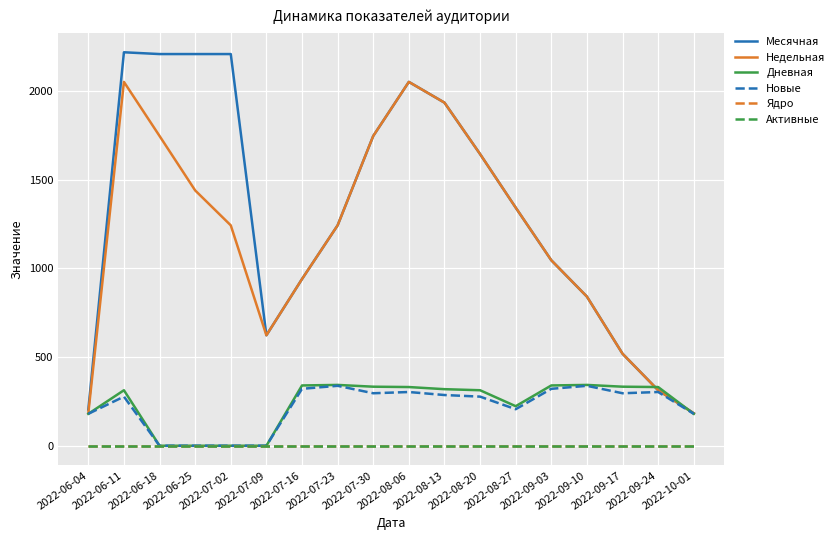

What is the difference between the maximum and minimum values in the Новые series?

338